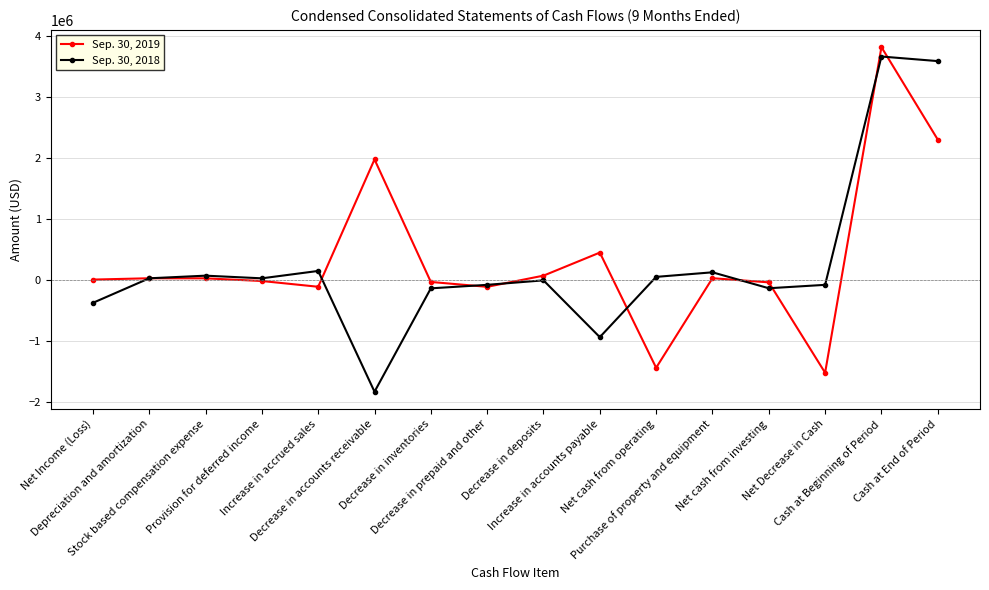

What is the greatest value displayed?

3822359